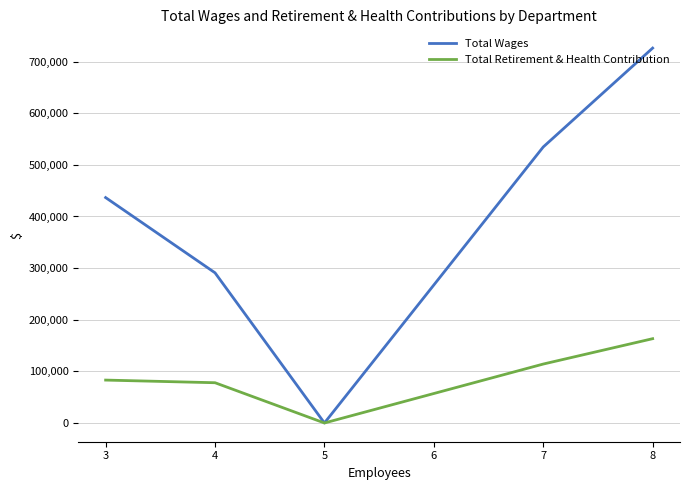

What is the greatest value displayed?

726230